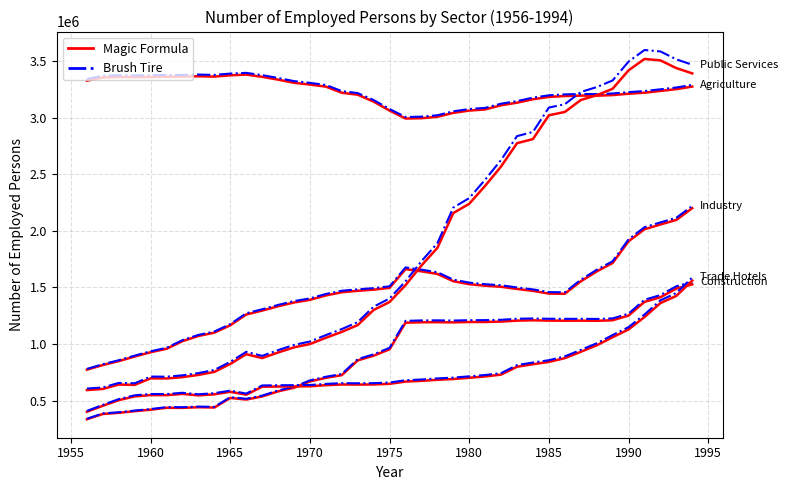

What is the average value?

3242183.0